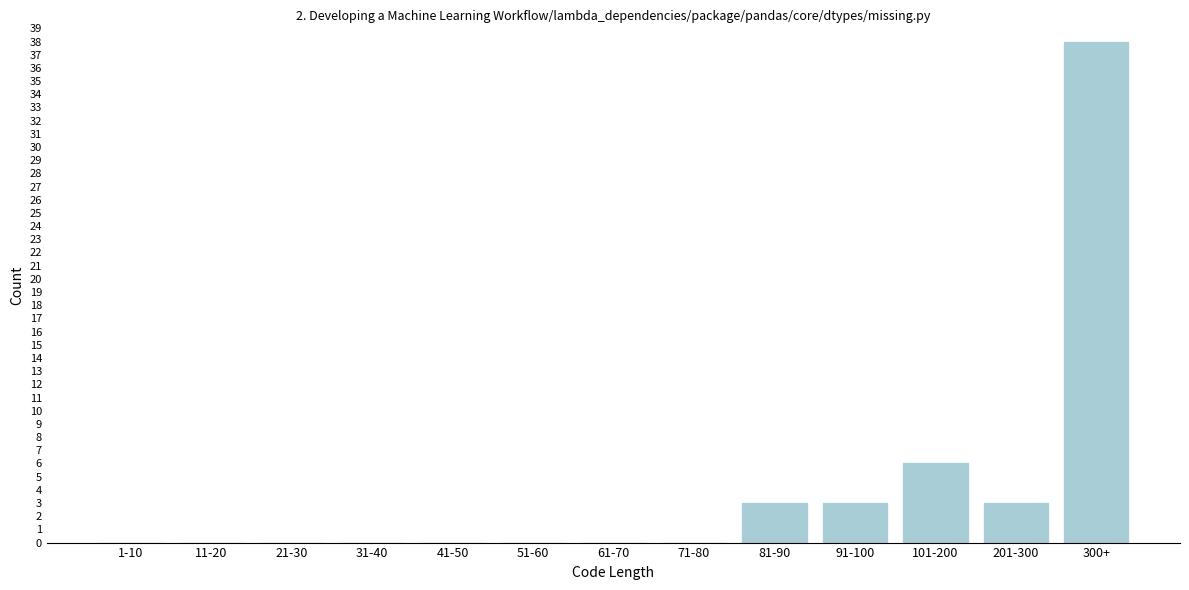

Reading left to right, what are all the values shown in this chart?

1-10=0	11-20=0	21-30=0	31-40=0	41-50=0	51-60=0	61-70=0	71-80=0	81-90=3	91-100=3	101-200=6	201-300=3	300+=38